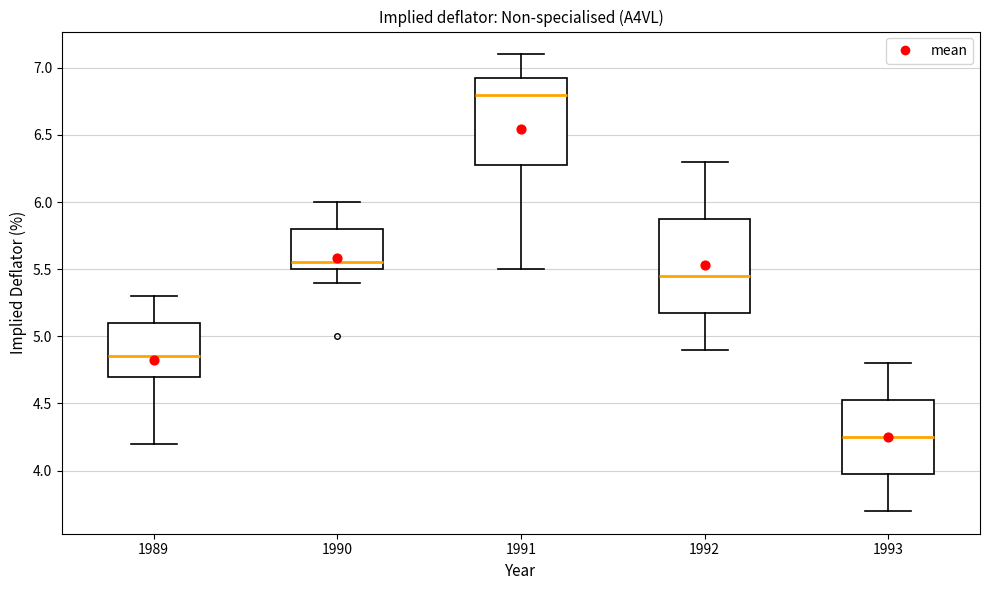

Where is the lower edge of the box at x = 1993 on the y-axis? The values are not printed on the chart, so give them approximately, as read against the axis.

4.00